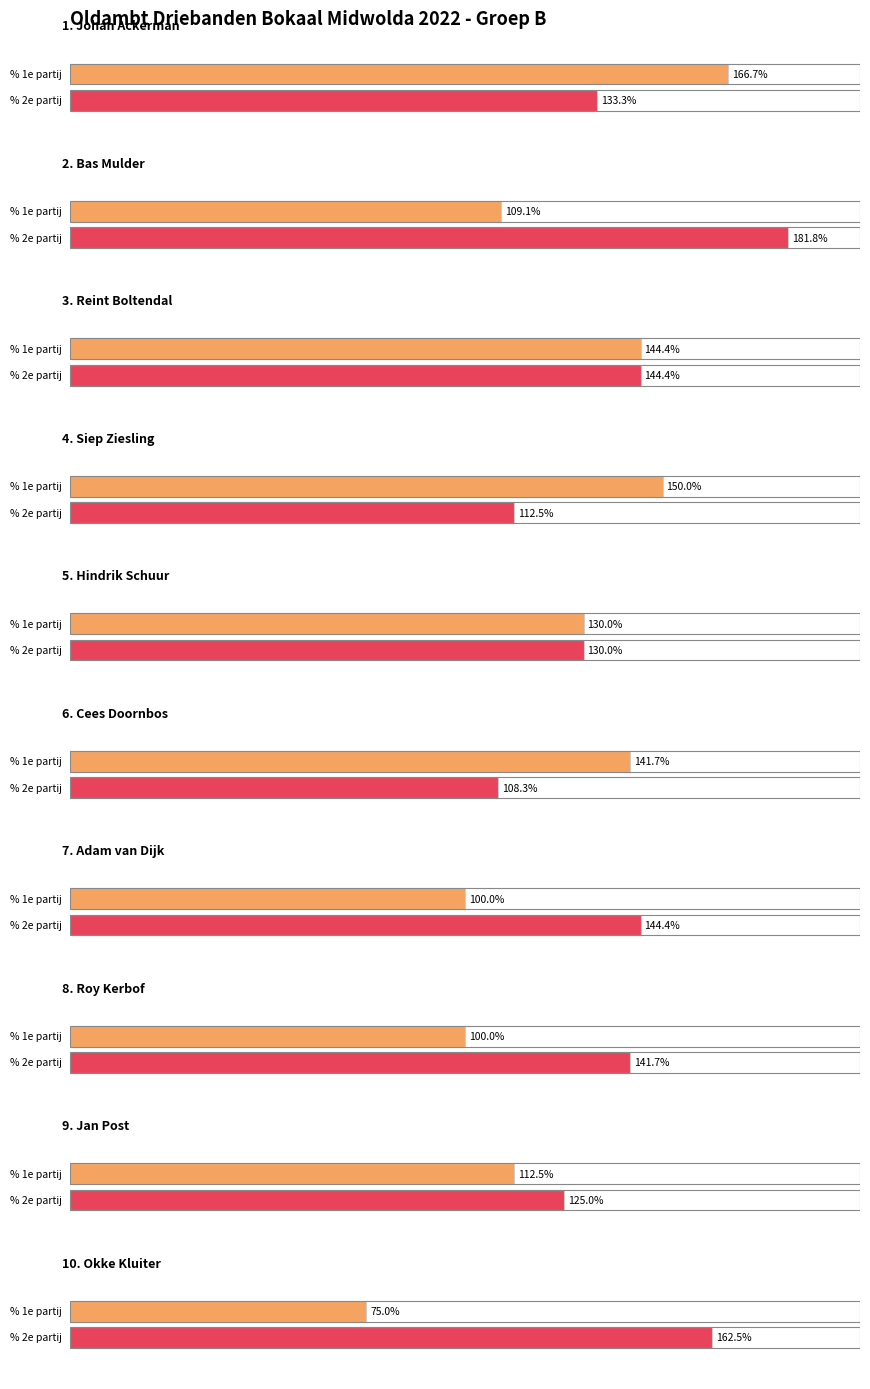

How many values in the caramboles 2e partij series exceed 12?

9